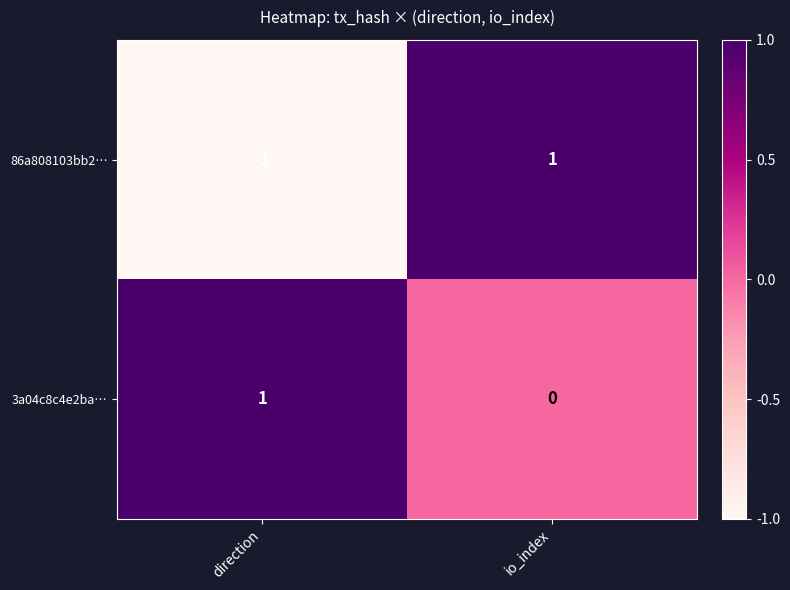

Between direction and io_index, which series saw the biggest shift?

86a808103bb2…